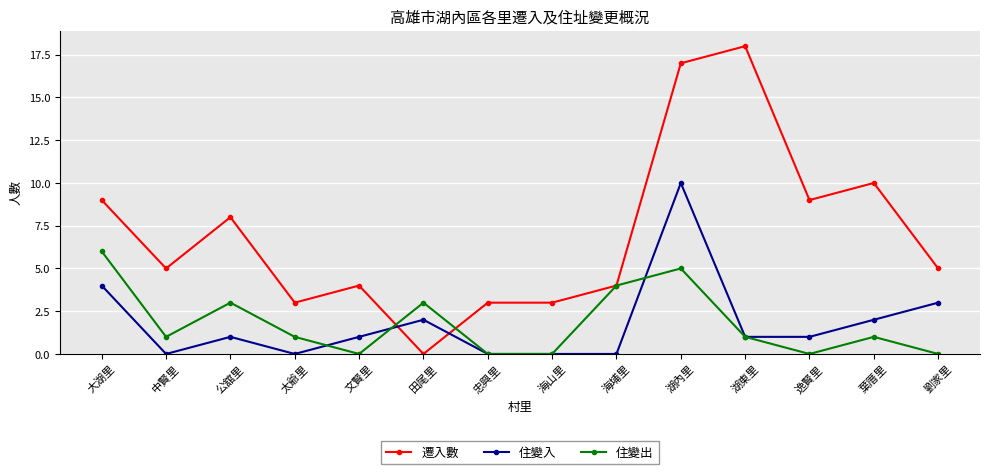

Which category has the highest value in the 住變出 series?

大湖里